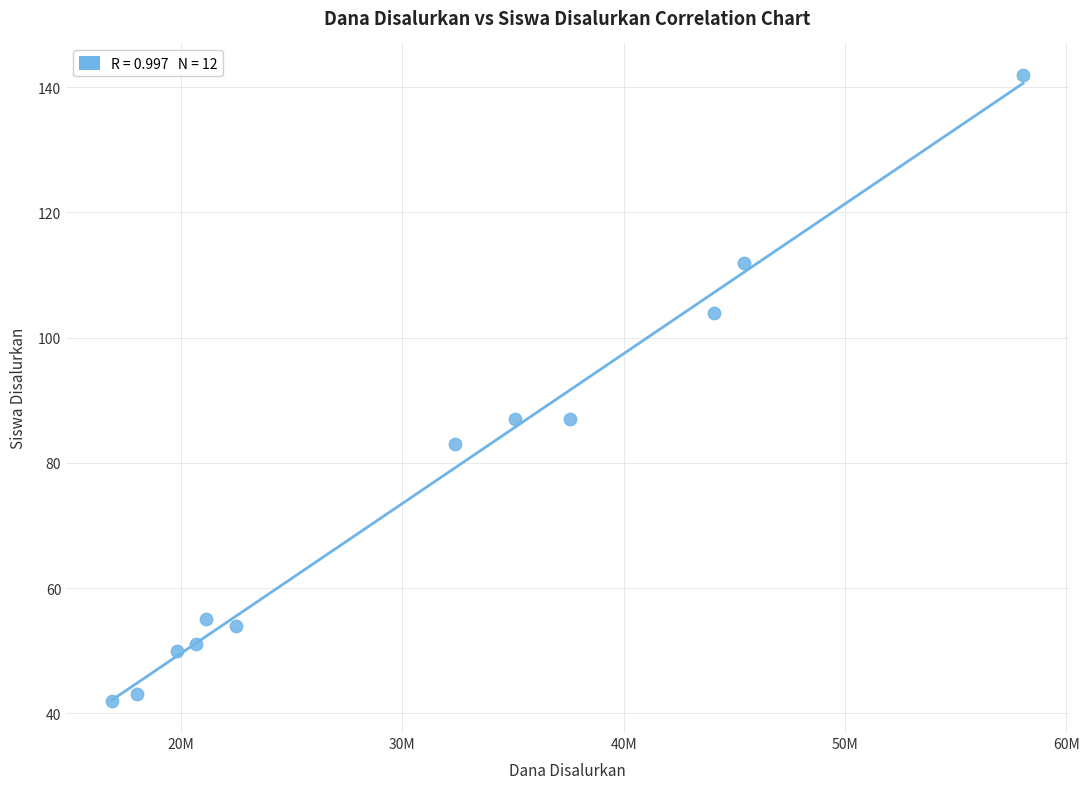

What is the average X value?

30975000